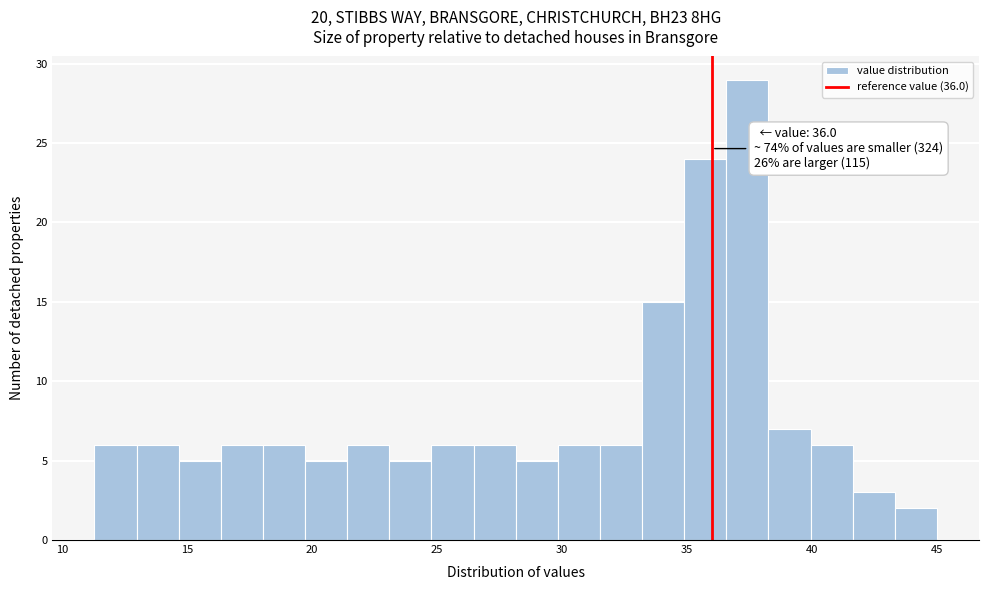

Around what value on the x-axis is the tallest bar? Give the approximate position of its centre, as read against the axis.

37.5